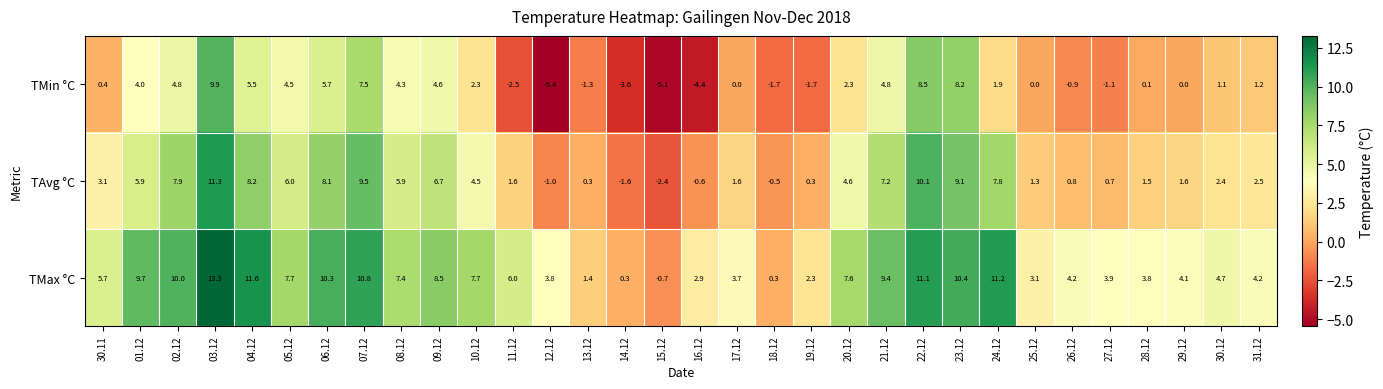

Rank the series by their maximum value, from lowest to highest.

TMin °C, TAvg °C, TMax °C